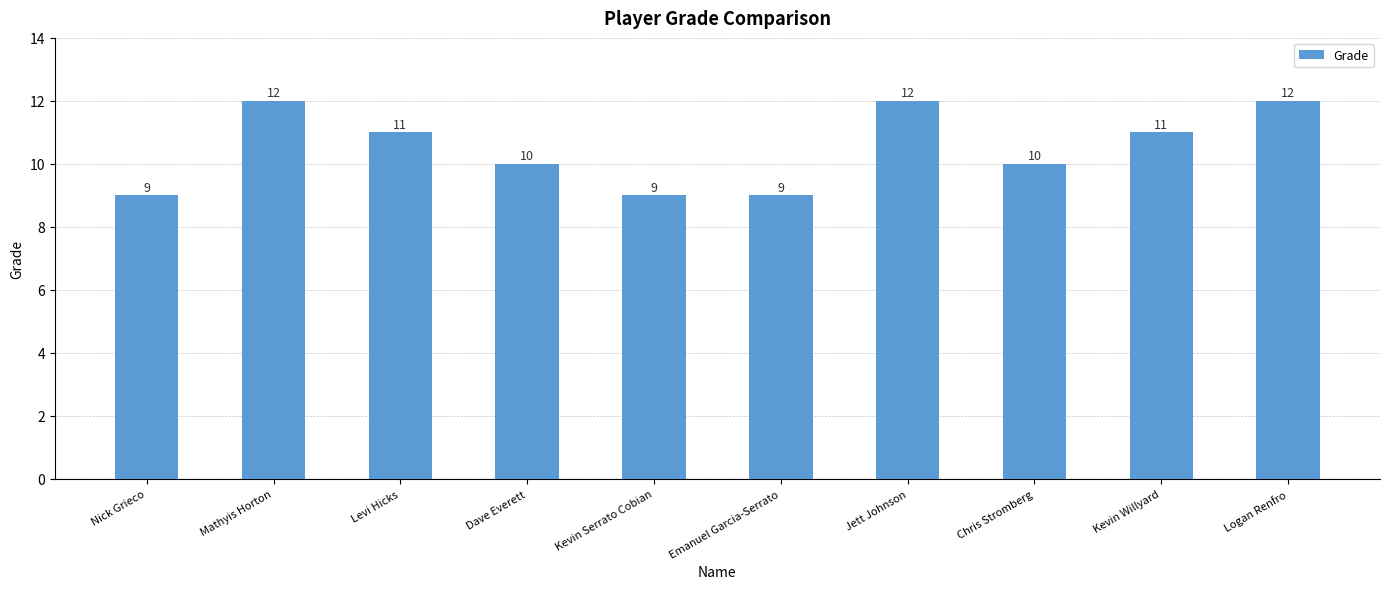

The chart shows a value of 11 at Kevin Willyard. True or false?

True